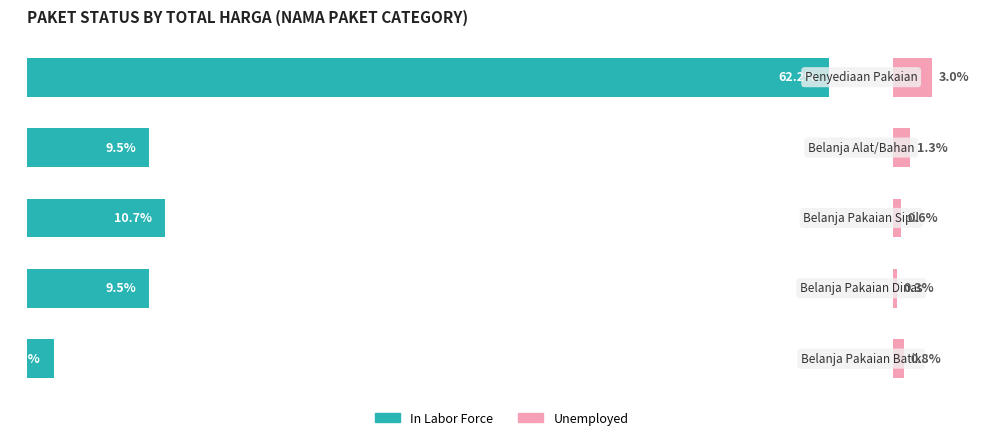

The In Labor Force series shows 4.4 at 1. True or false?

False